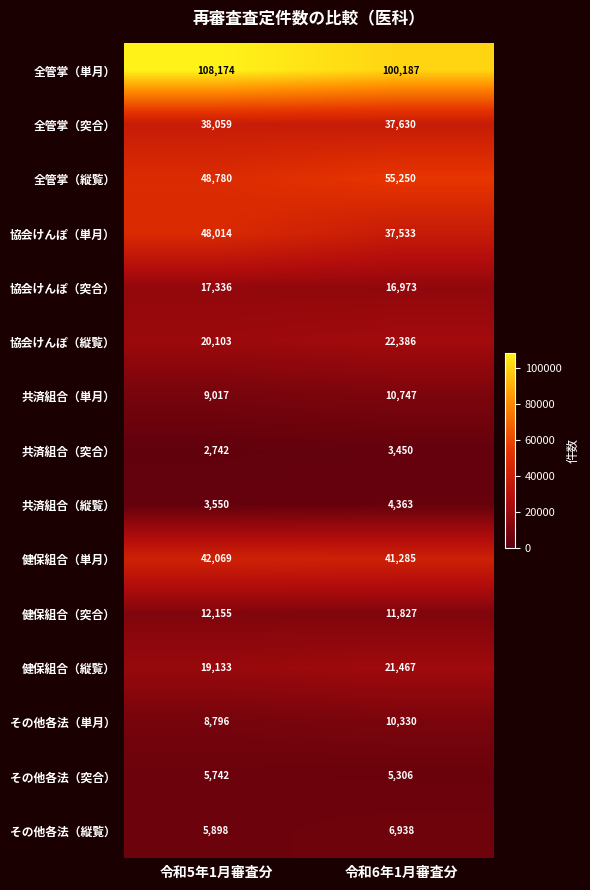

What is the maximum value shown in the chart?

108174